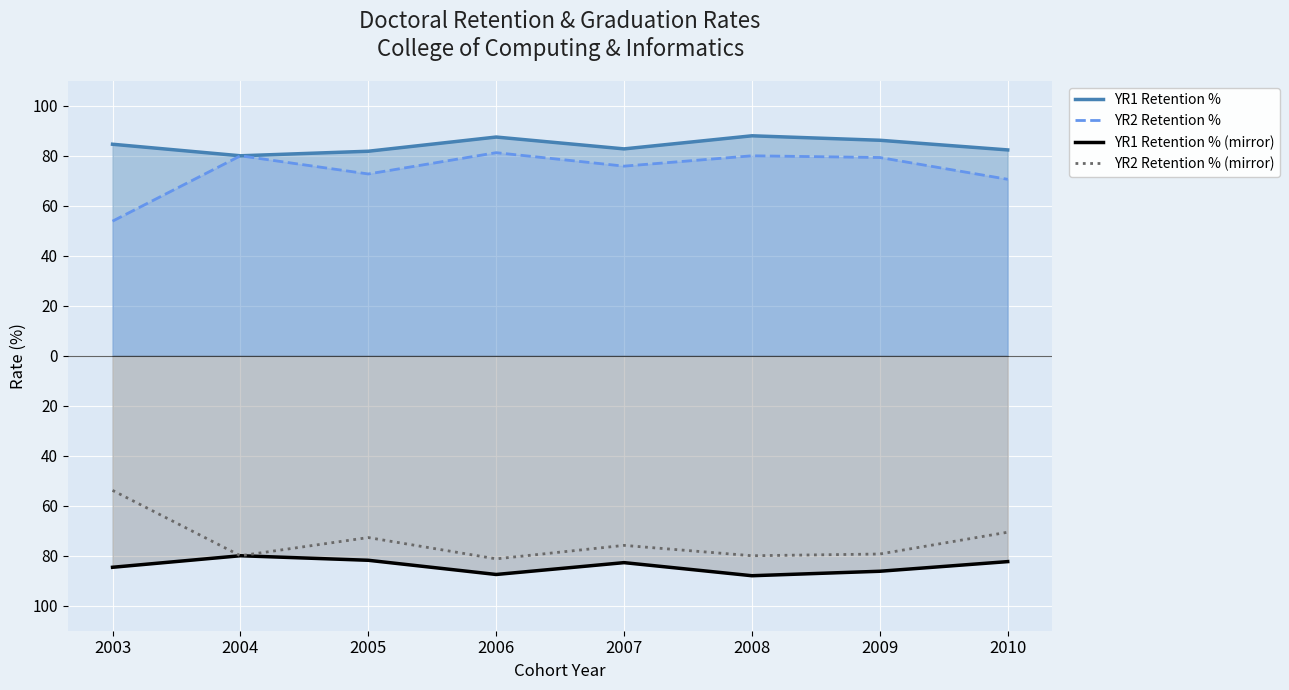

Which series changed the most between 2006 and 2010?

YR2 Retention %